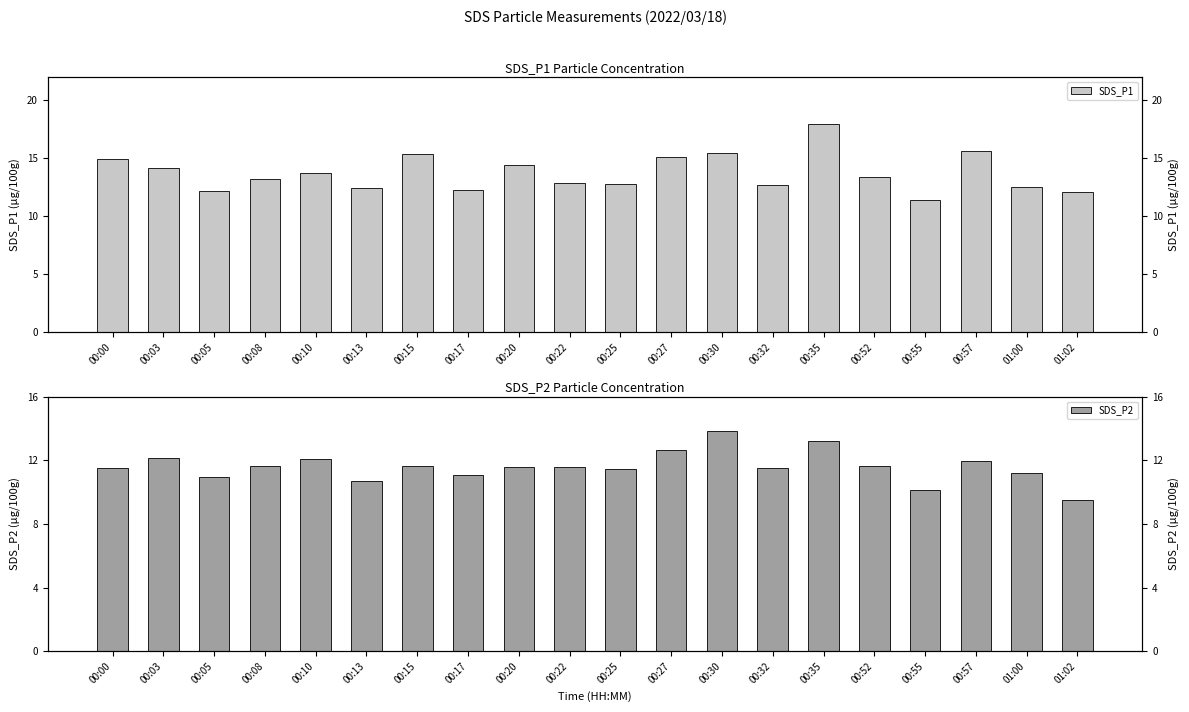

Reading left to right, transcribe all the data shown in this chart.

SDS_P1: 00:00=14.9	00:03=14.2	00:05=12.2	00:08=13.2	00:10=13.8	00:13=12.4	00:15=15.4	00:17=12.3	00:20=14.4	00:22=12.9	00:25=12.8	00:27=15.1	00:30=15.5	00:32=12.7	00:35=18.0	00:52=13.4	00:55=11.4	00:57=15.7	01:00=12.5	01:02=12.1
SDS_P2: 00:00=11.5	00:03=12.1	00:05=11.0	00:08=11.6	00:10=12.1	00:13=10.7	00:15=11.6	00:17=11.1	00:20=11.6	00:22=11.6	00:25=11.5	00:27=12.7	00:30=13.9	00:32=11.5	00:35=13.2	00:52=11.7	00:55=10.1	00:57=11.9	01:00=11.2	01:02=9.5